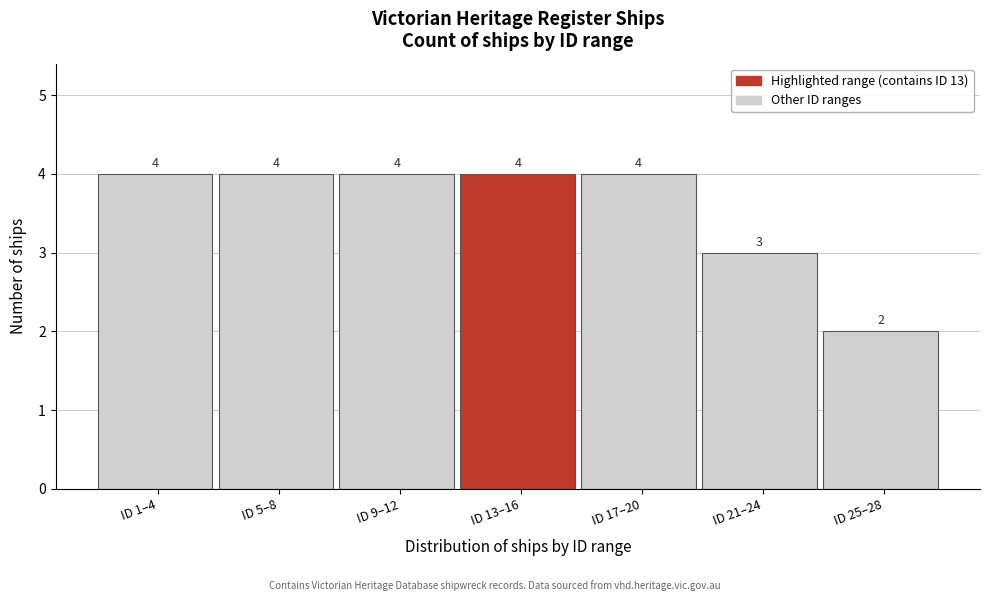

Reading left to right, extract all data points from this chart.

4	4	4	4	4	3	2